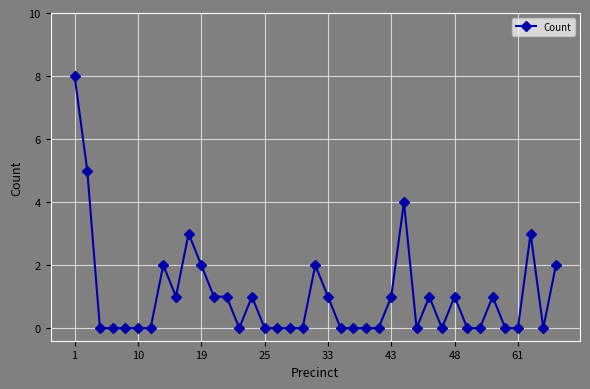

What is the maximum value shown in the chart?

8